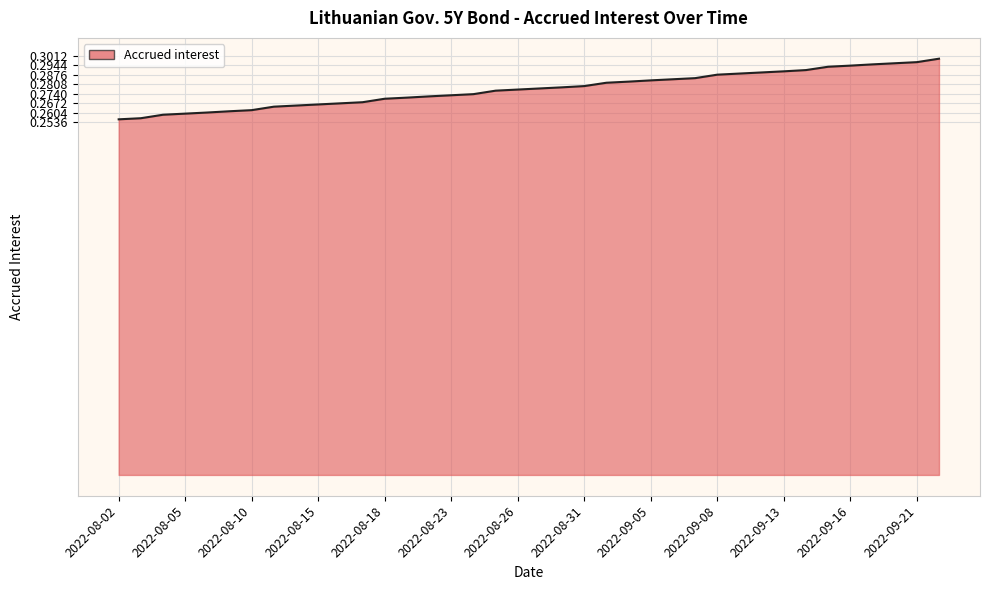

Which label corresponds to the smallest value in the chart?

2022-08-02